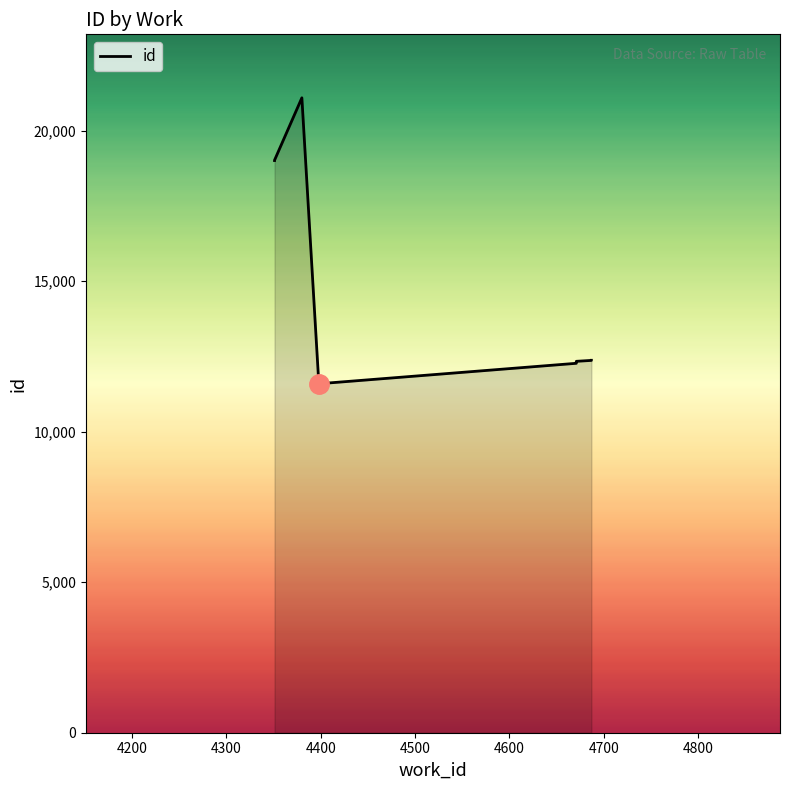

Approximately how many times larger is the value at 4400 compared to 4600?

0.9